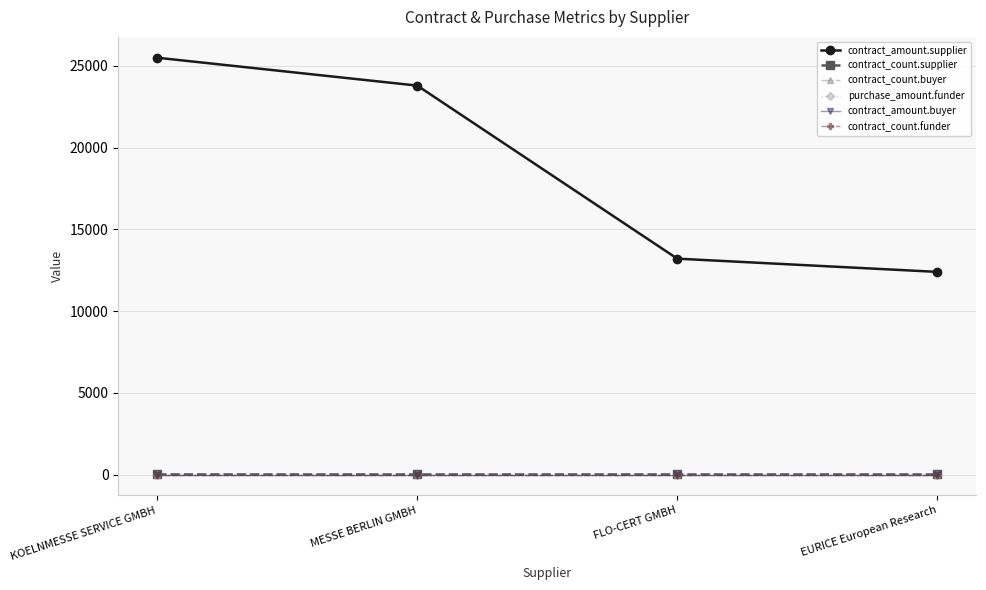

Is it true that contract_count.buyer equals 0.0 at FLO-CERT GMBH?

True